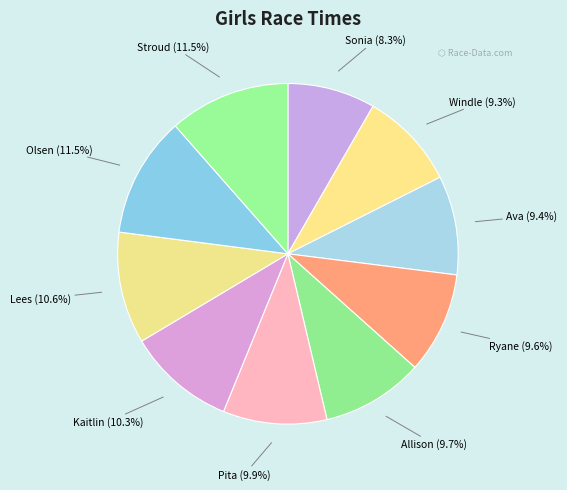

Is it true that Windle is 9% of the pie?

True